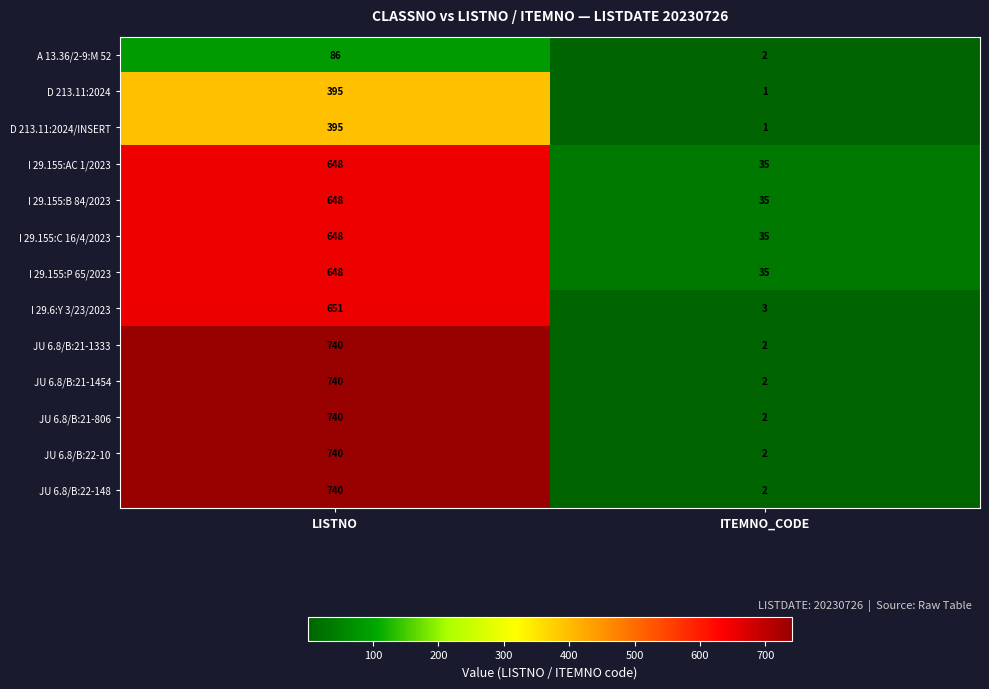

At which category does the chart reach its peak across all series?

LISTNO